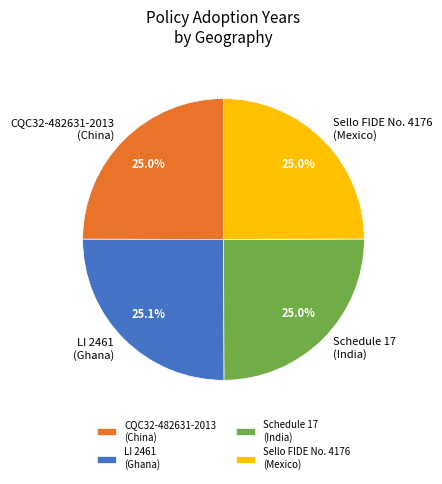

Does Schedule 17 (India) account for over 50% of the chart?

No